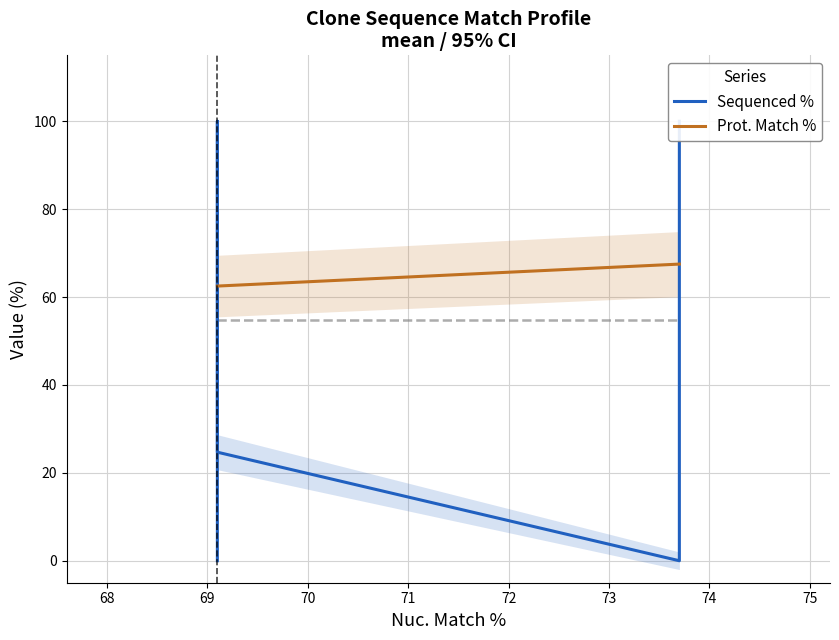

How many data points does each series have?

5